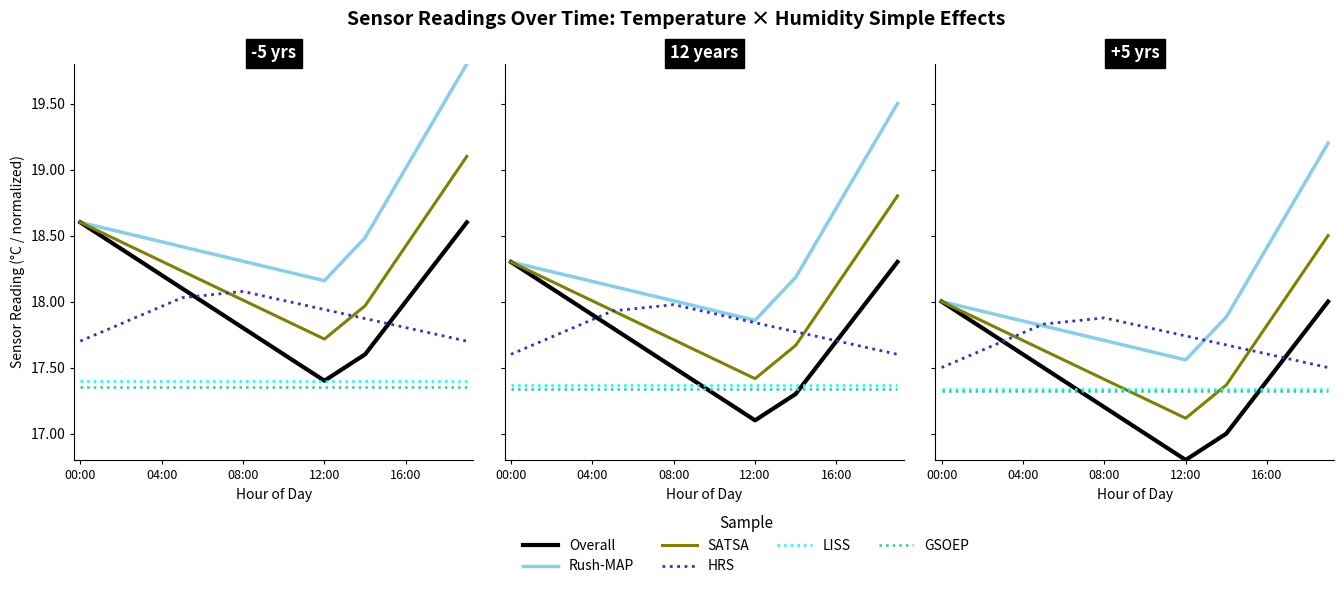

List the series in order of their peak value, highest first.

Rush-MAP, SATSA, Overall, HRS, LISS, GSOEP